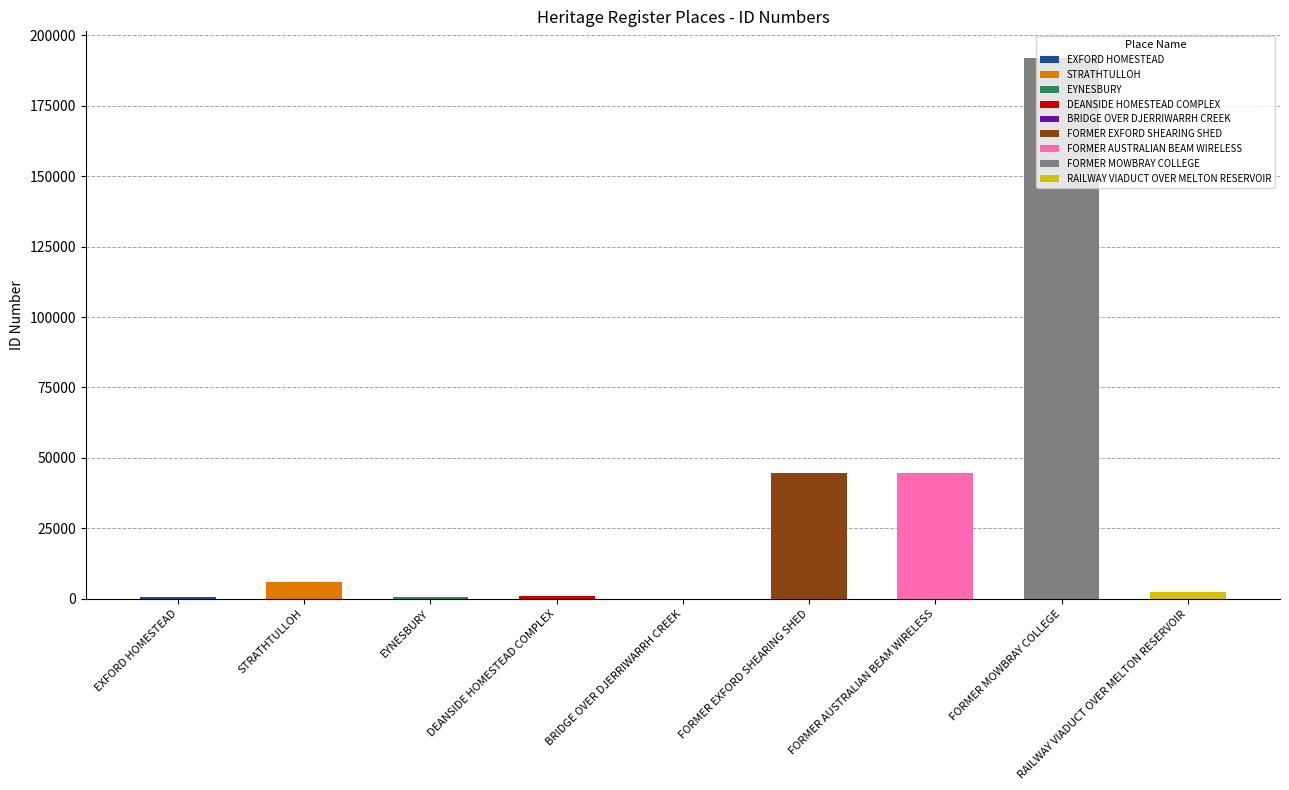

List the labels in order of value, smallest first.

BRIDGE OVER DJERRIWARRH CREEK, EXFORD HOMESTEAD, EYNESBURY, DEANSIDE HOMESTEAD COMPLEX, RAILWAY VIADUCT OVER MELTON RESERVOIR, STRATHTULLOH, FORMER EXFORD SHEARING SHED, FORMER AUSTRALIAN BEAM WIRELESS, FORMER MOWBRAY COLLEGE